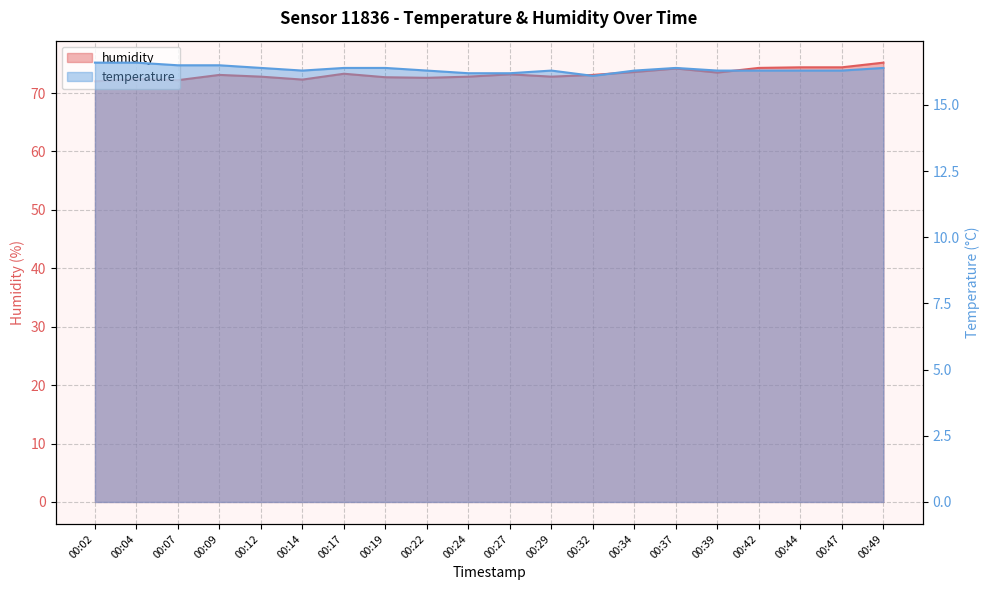

What is the difference between the highest and lowest values at 00:47?

58.1